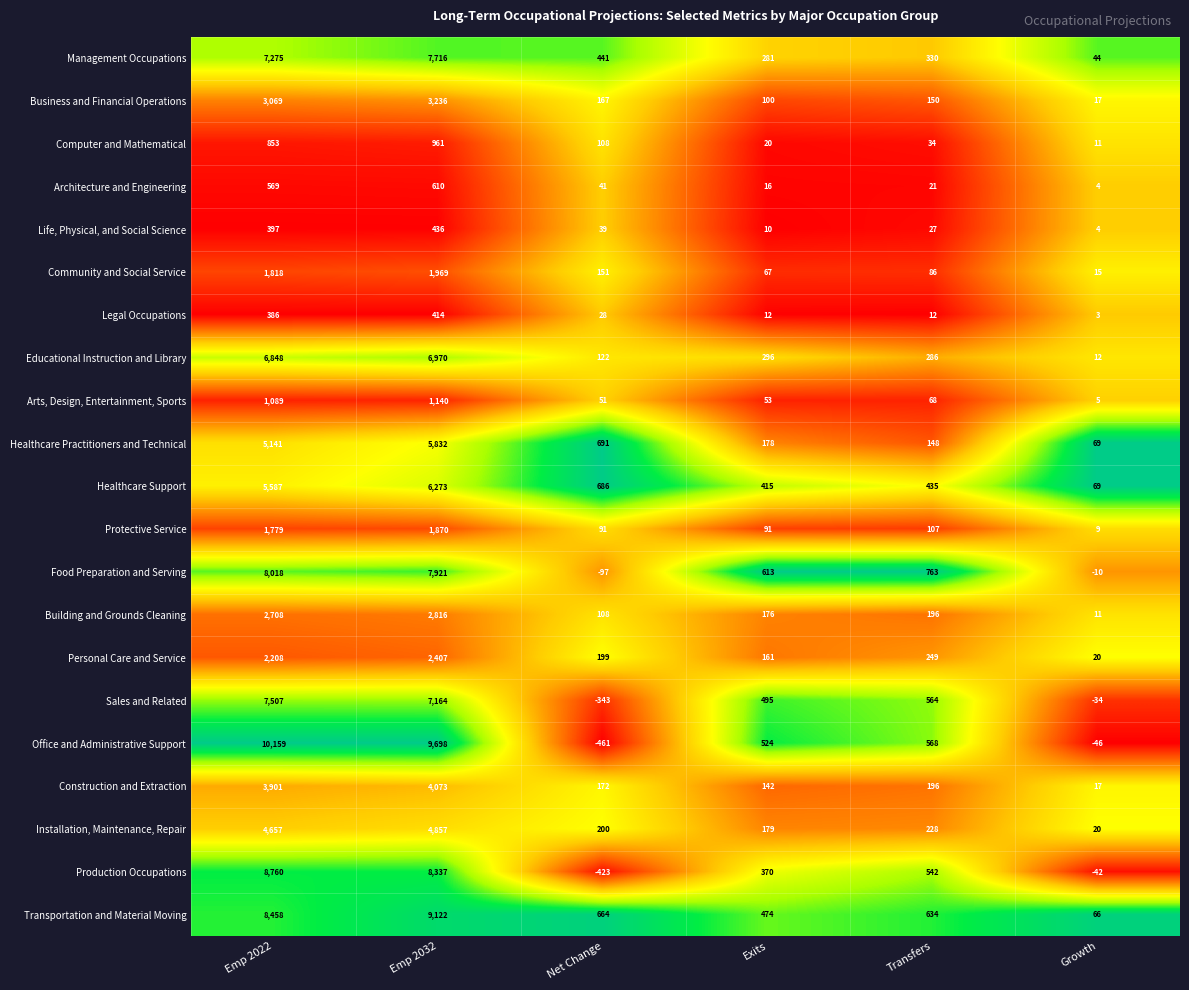

What is the approximate value of Construction and Extraction at Emp 2022, to the nearest 50?

3900